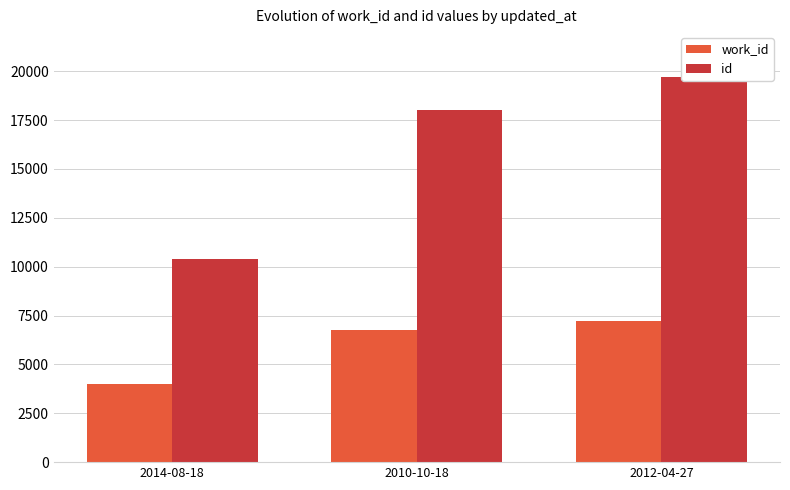

Read the work_id value at 2014-08-18.

3998